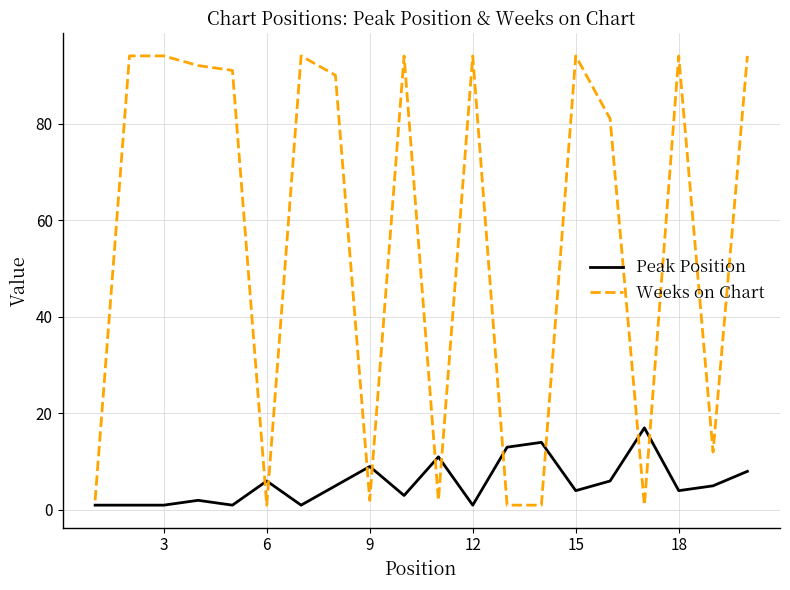

Which series has the largest total across all categories?

Weeks on Chart